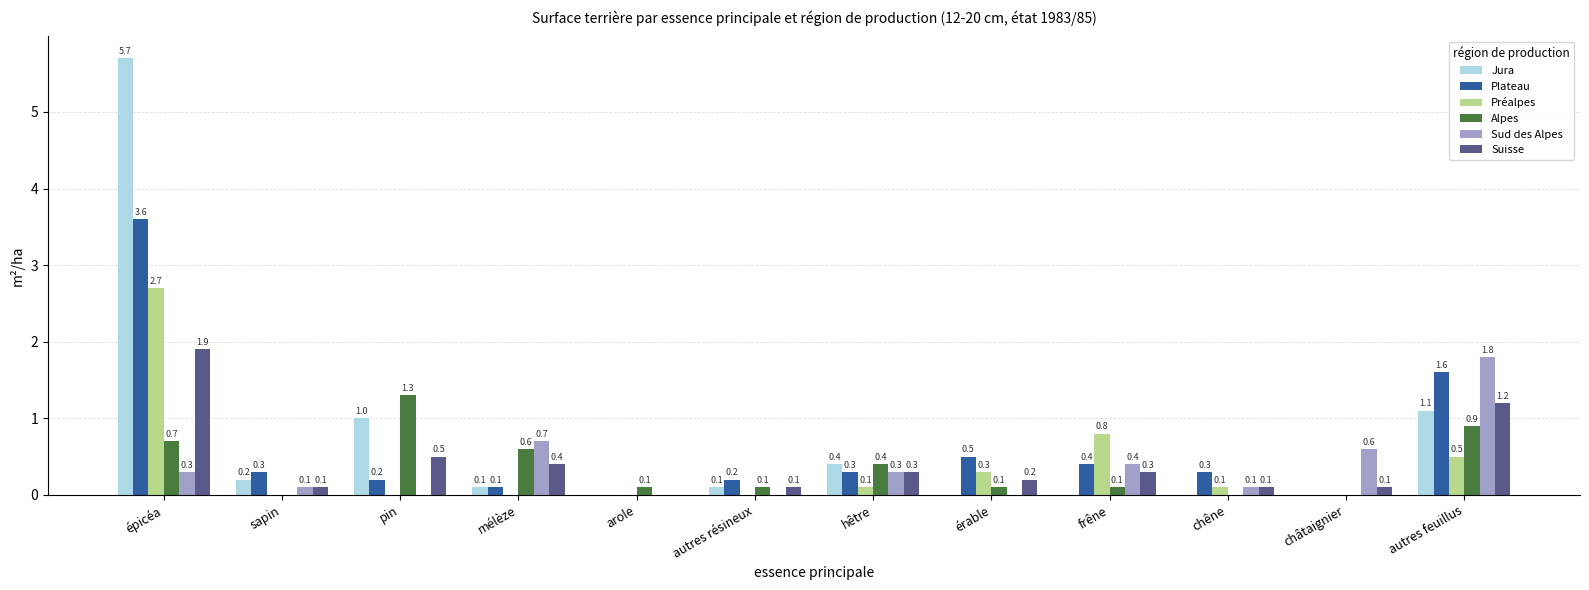

Which series changed the most between mélèze and érable?

Sud des Alpes